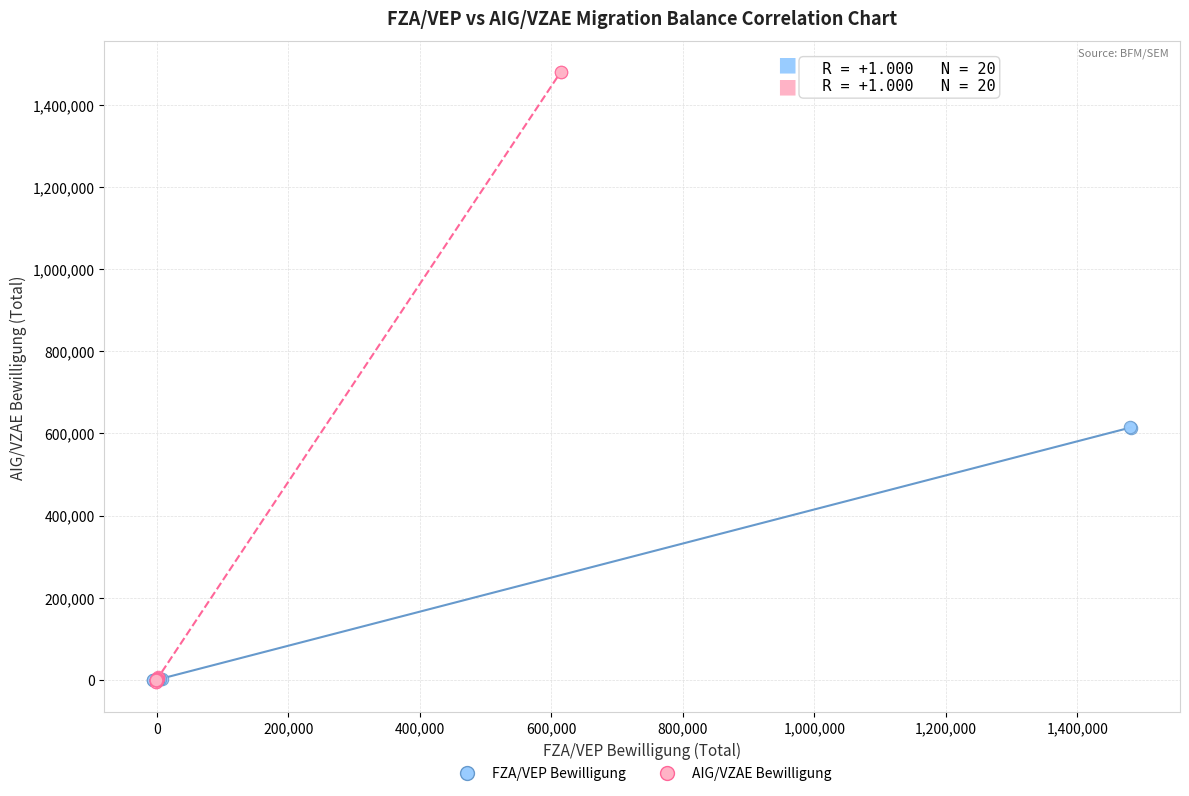

What are all the series names shown in the legend?

FZA/VEP Bewilligung, AIG/VZAE Bewilligung